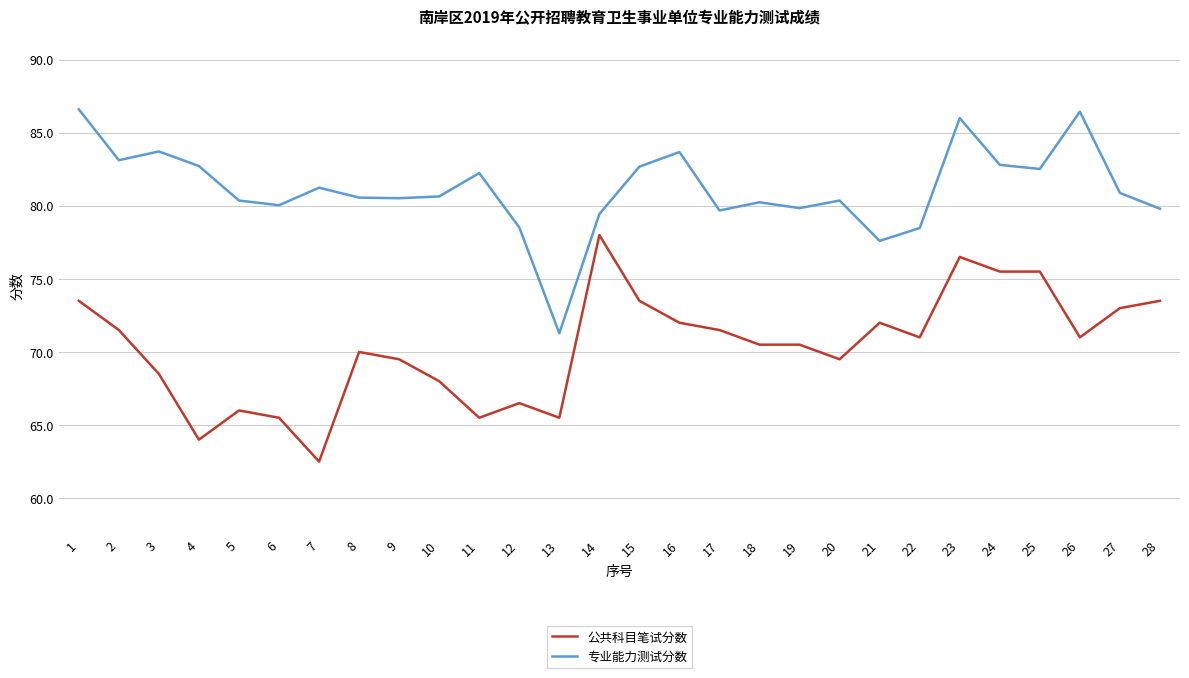

True or false: 公共科目笔试分数 and 专业能力测试分数 intersect in this chart.

False